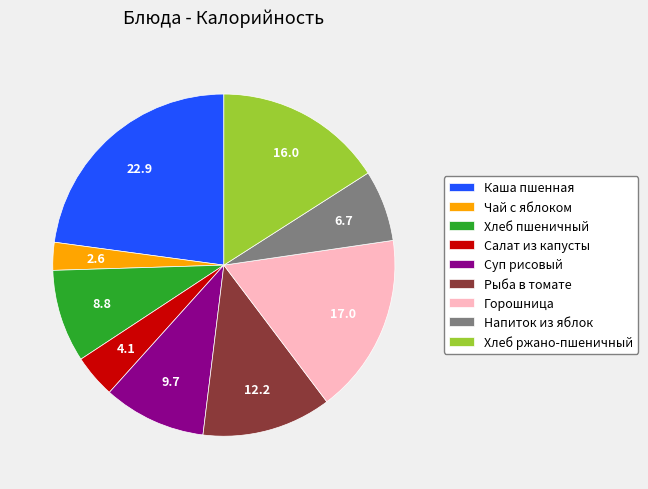

Is there a majority slice in this chart?

No